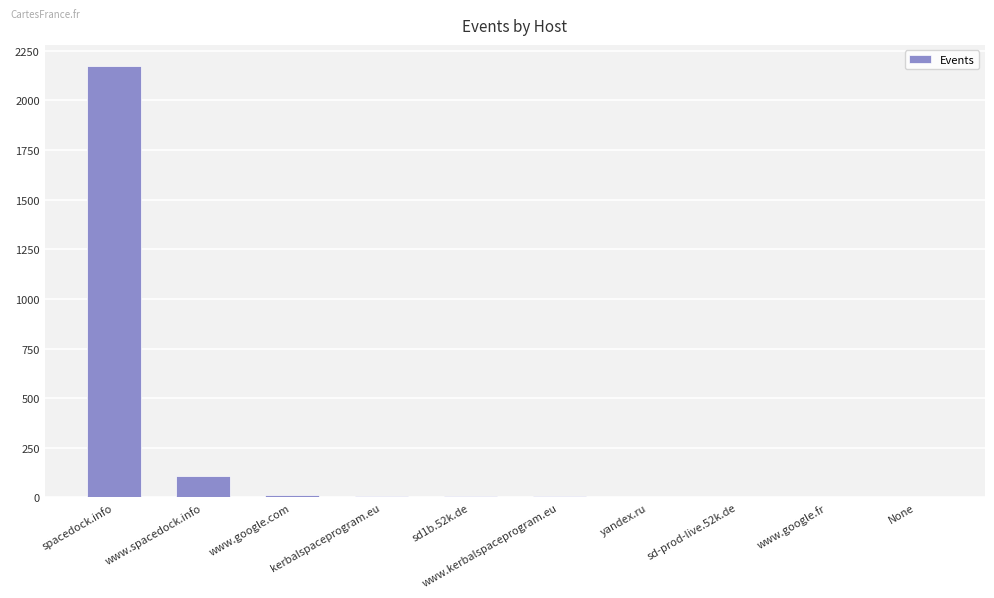

Which has a higher value, sd-prod-live.52k.de or www.spacedock.info?

www.spacedock.info